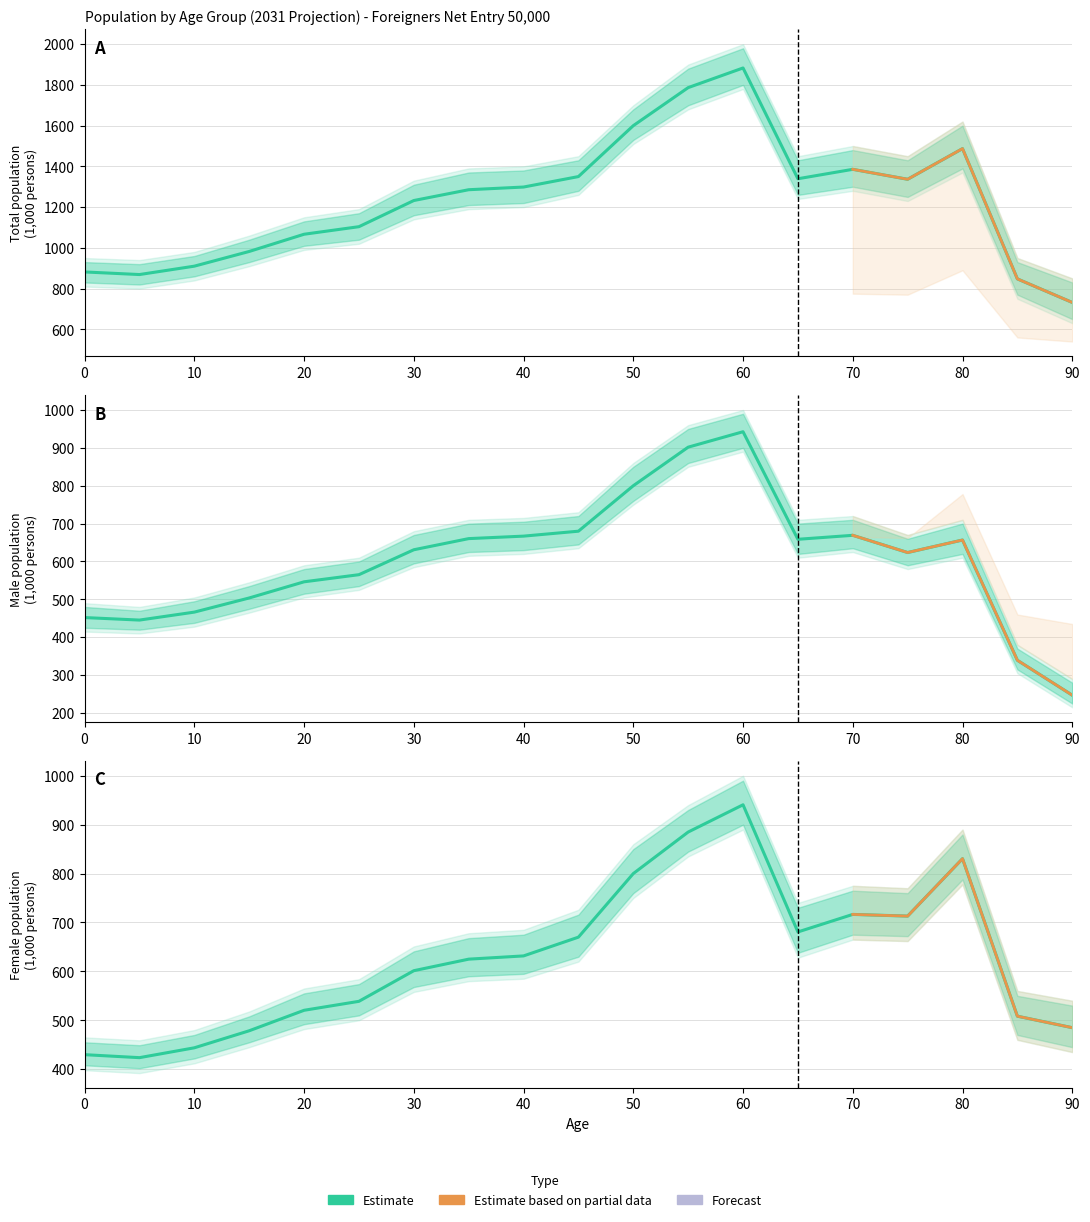

True or false: Total and Female intersect in this chart.

False